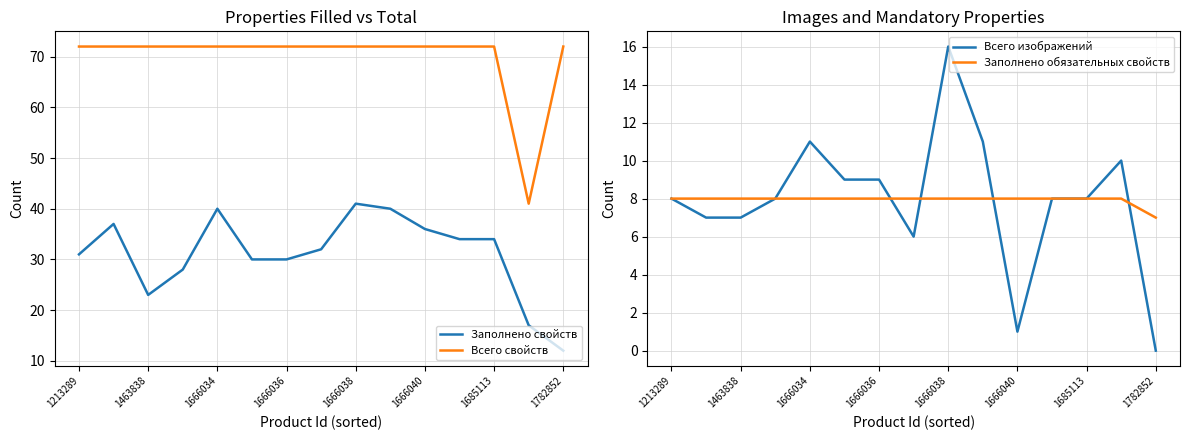

Which series has the largest range (max minus min)?

Всего свойств